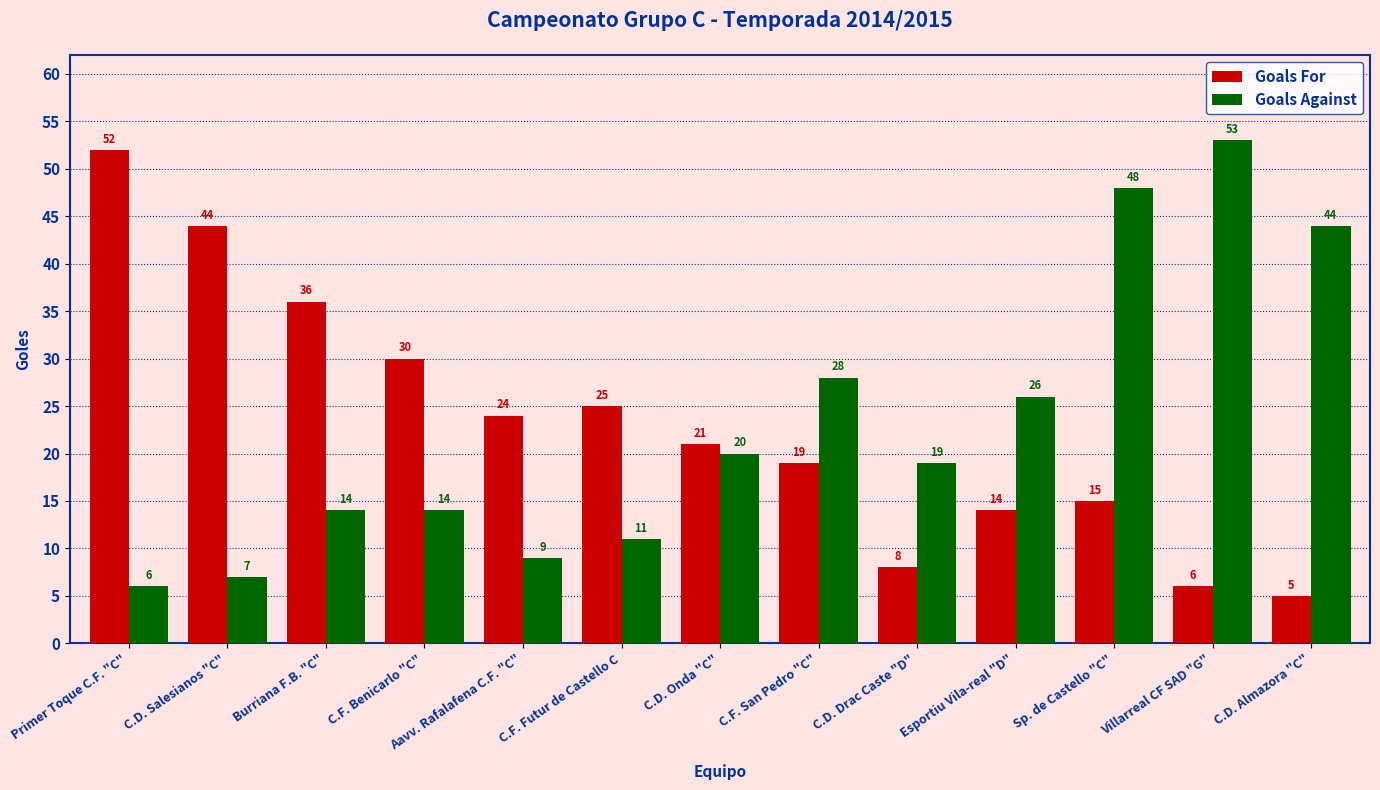

Rank the series by their maximum value, from highest to lowest.

Goals Against, Goals For